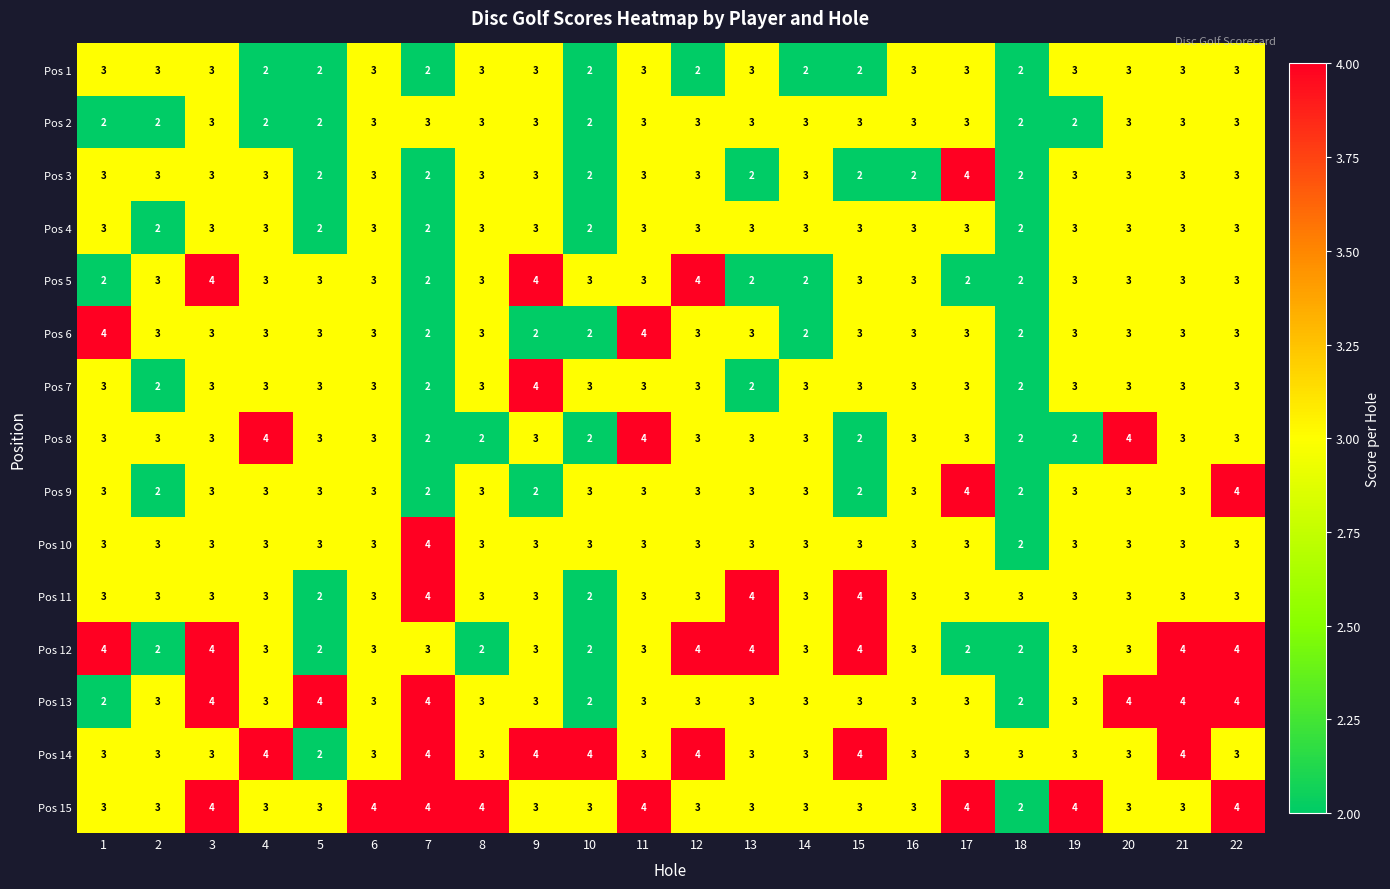

Which series has the largest total across all categories?

Pos 15